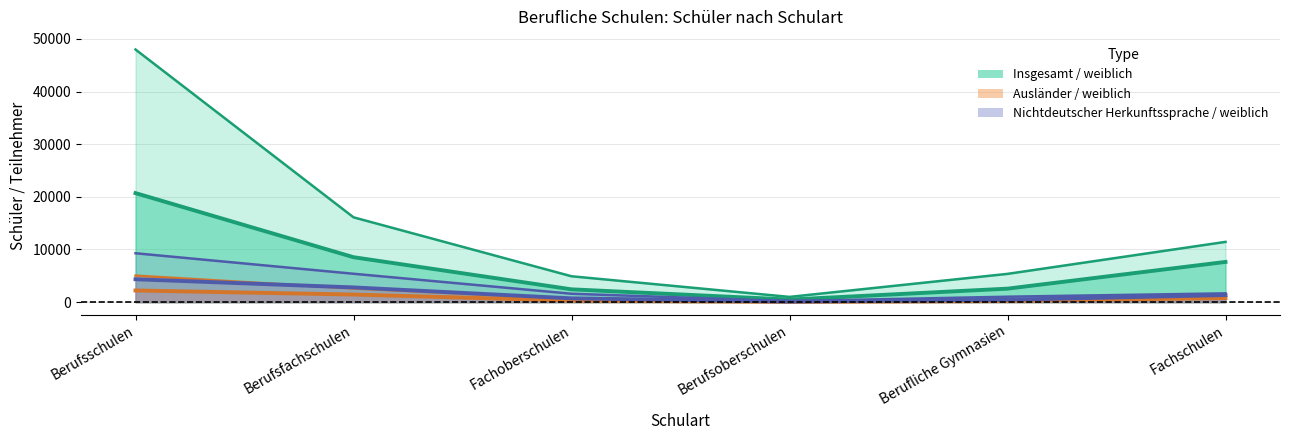

Which label corresponds to the largest value in the chart?

Berufsschulen